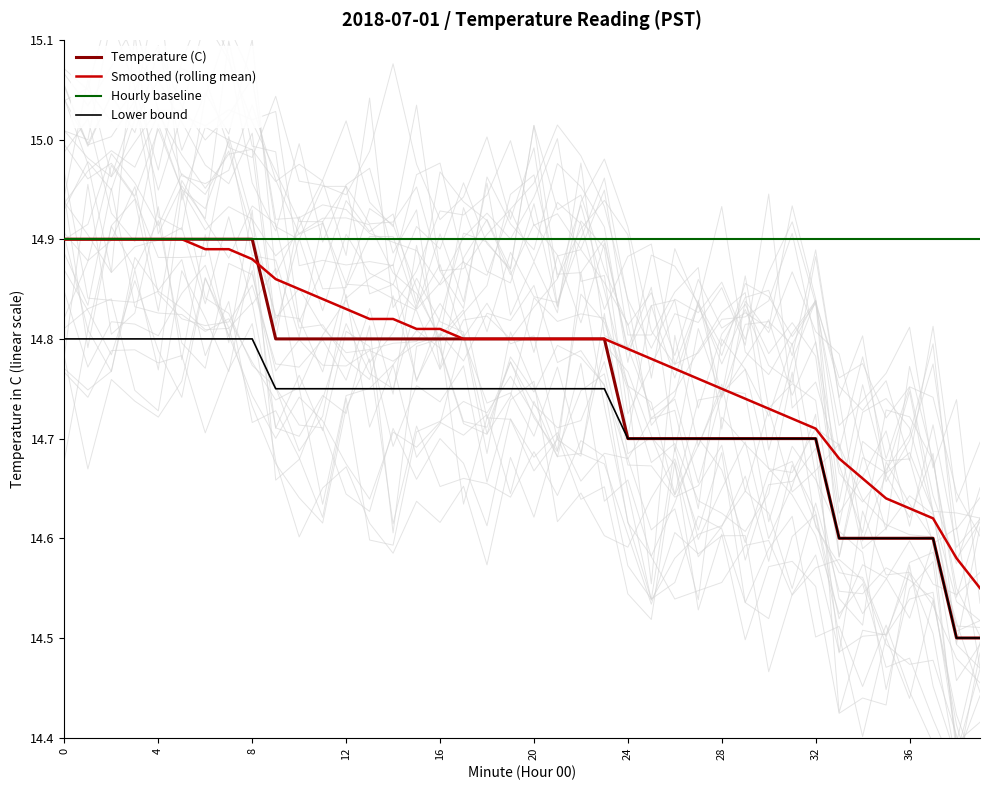

What are all the series names shown in the legend?

Temperature (C), Smoothed (rolling mean), Hourly baseline, Lower bound